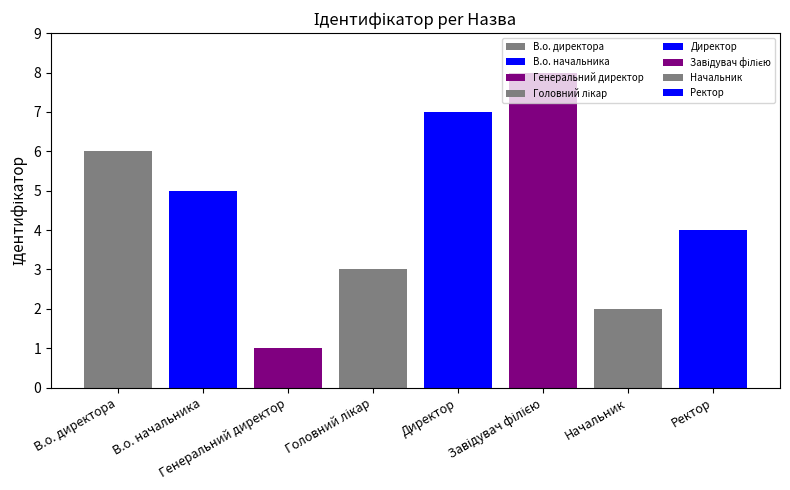

Between В.о. начальника and Ректор, which is larger?

В.о. начальника